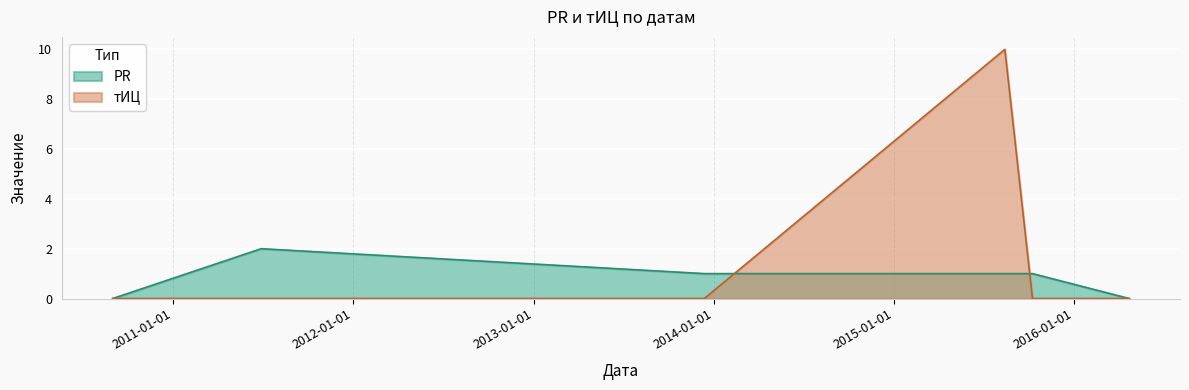

Between which two adjacent categories do тИЦ and PR first intersect?

2013-12-12 and 2015-08-13